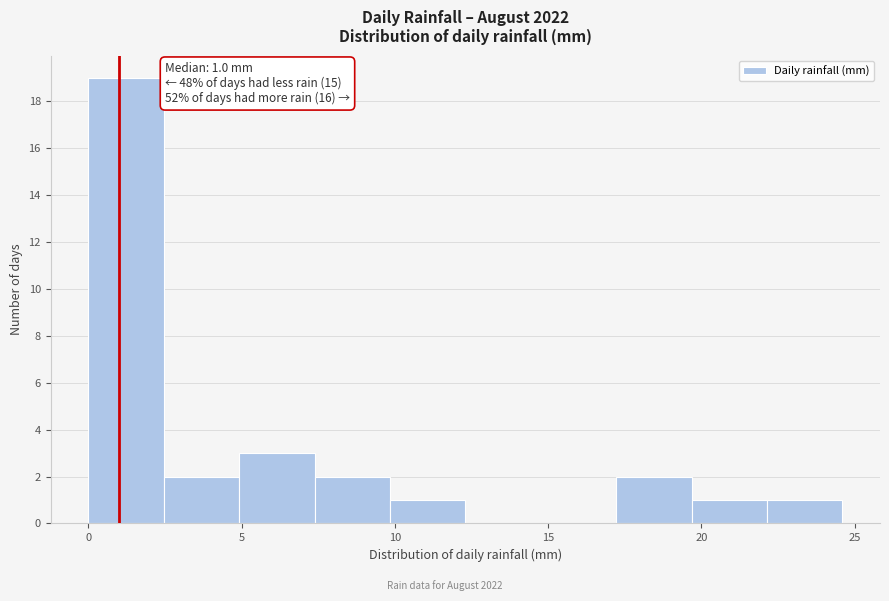

Over which range of the x-axis is the bar tallest?

0.0 to 2.5